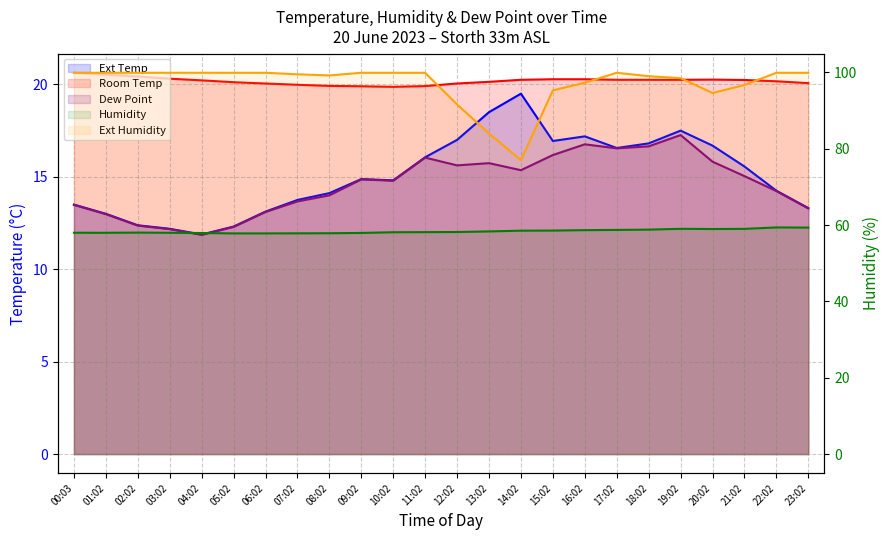

At which category is the sum across all series the highest?

19:02